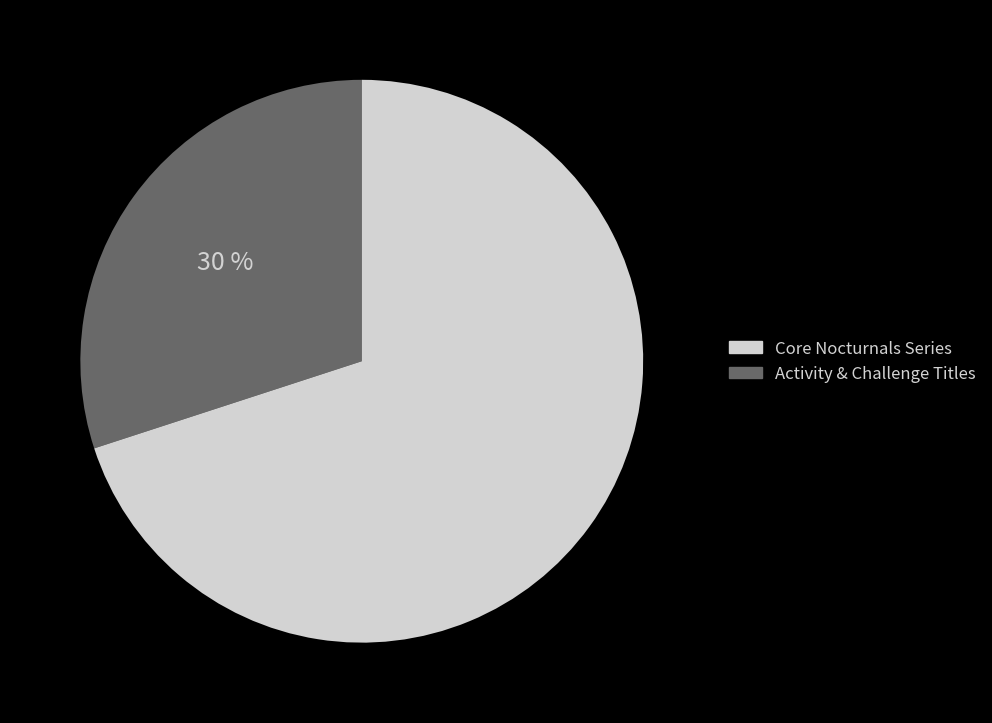

To the nearest percent, what is the average slice percentage?

50%